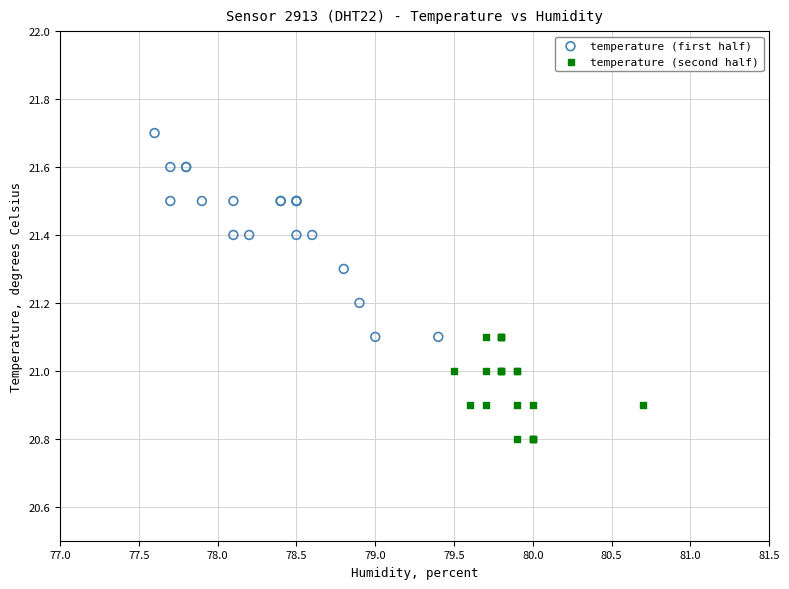

Which series reaches the maximum Y coordinate?

temperature (first half)